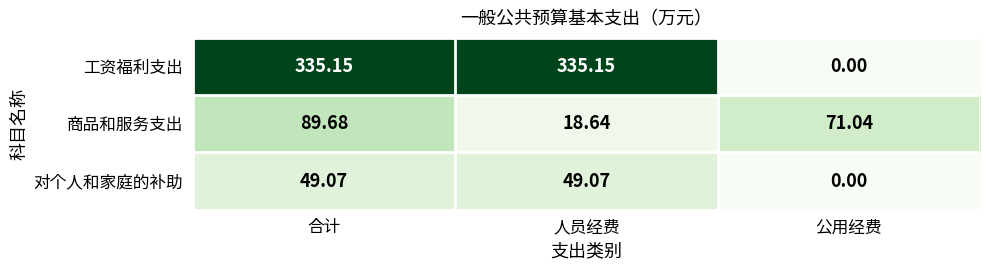

Which series has the largest total across all categories?

工资福利支出